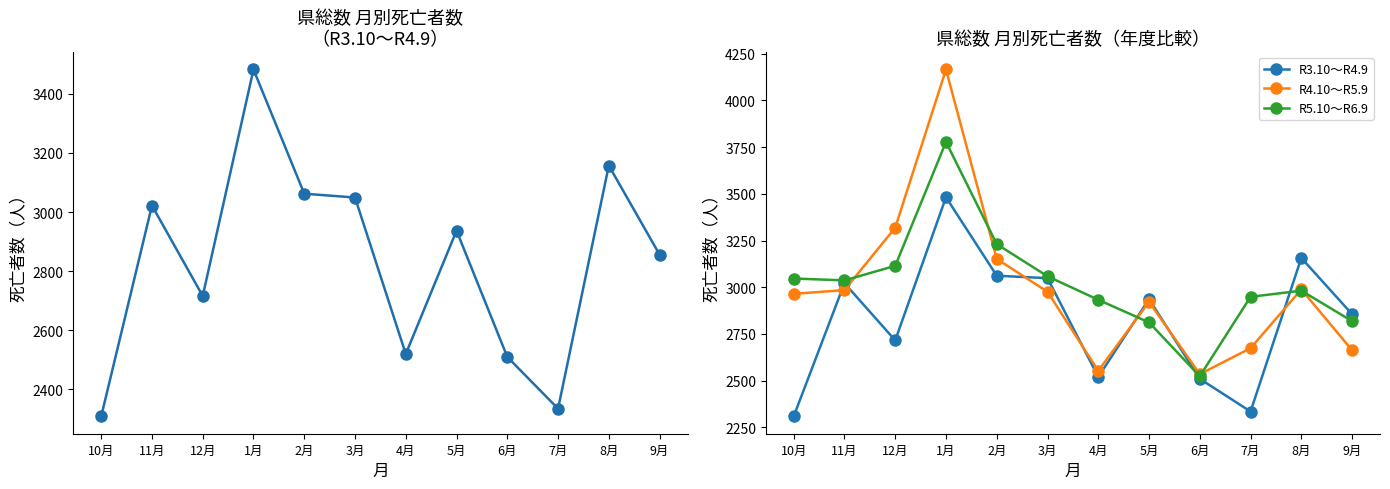

Which series ends up on top after the final intersection of R5.10～R6.9 and R3.10～R4.9?

R3.10～R4.9